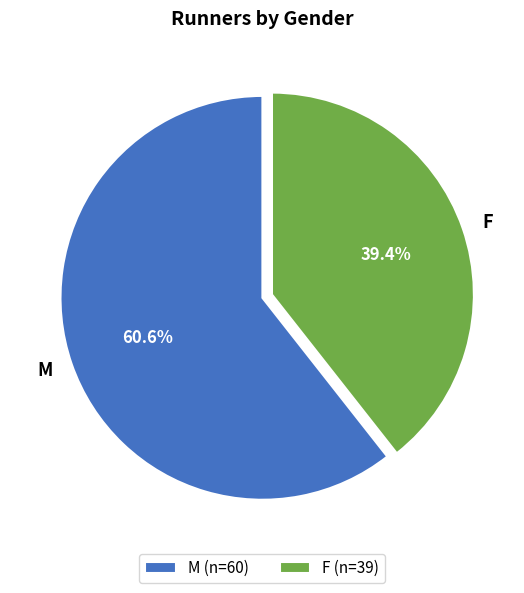

To the nearest percent, what is the combined percentage of M and F?

100%